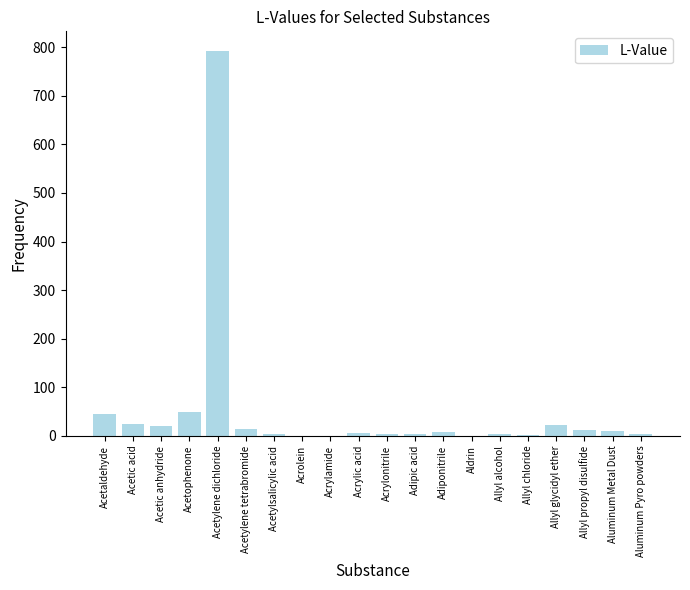

What is the maximum value shown in the chart?

793.0